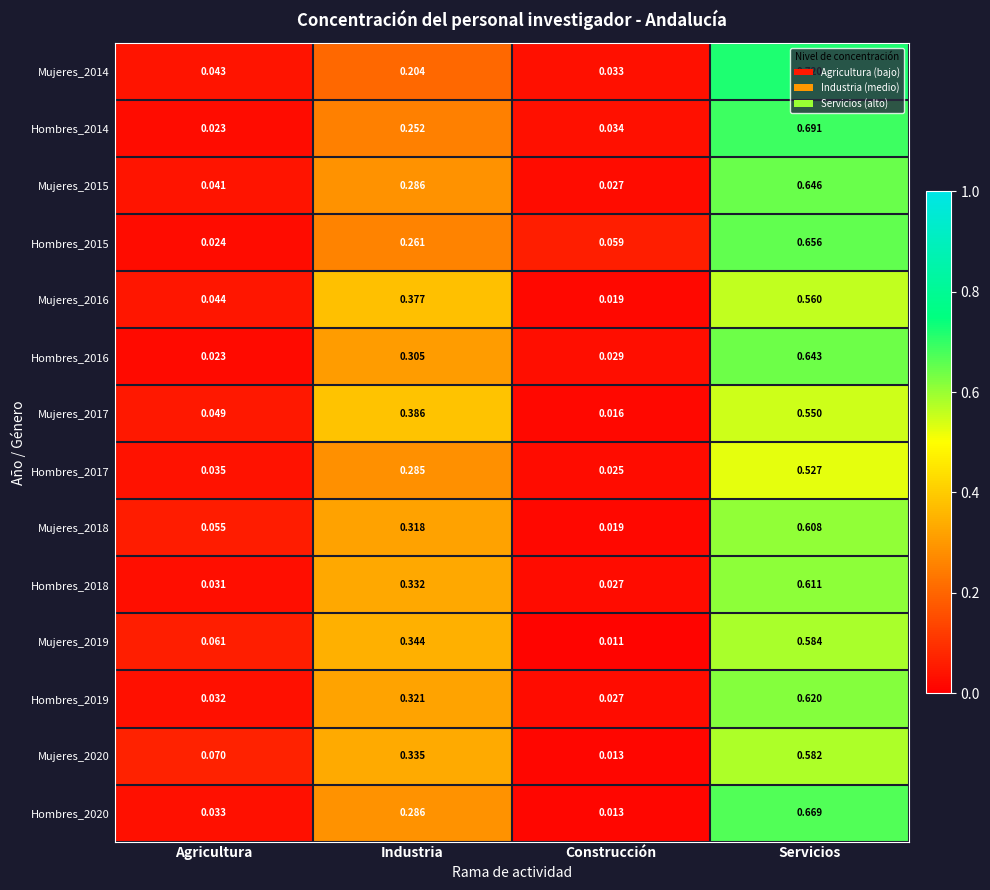

At how many categories does at least one series exceed 0?

4